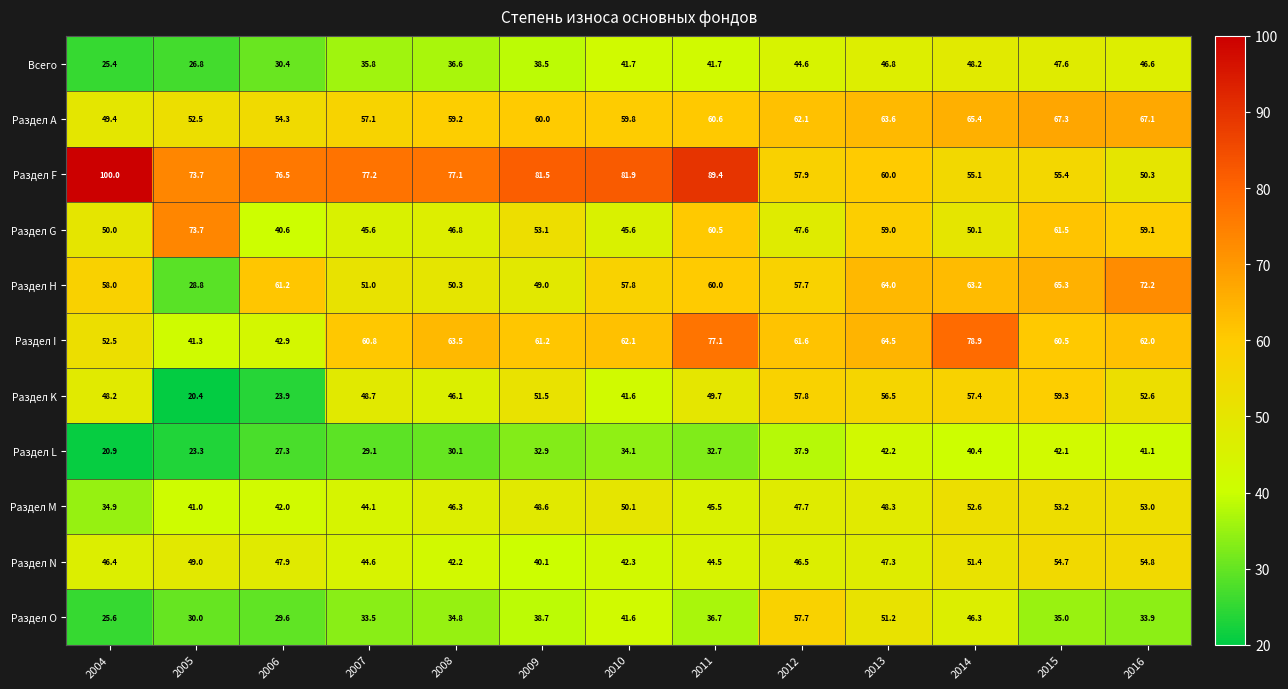

At 2008, list the series in order from largest to smallest.

Раздел F, Раздел I, Раздел А, Раздел H, Раздел G, Раздел M, Раздел K, Раздел N, Всего, Раздел O, Раздел L